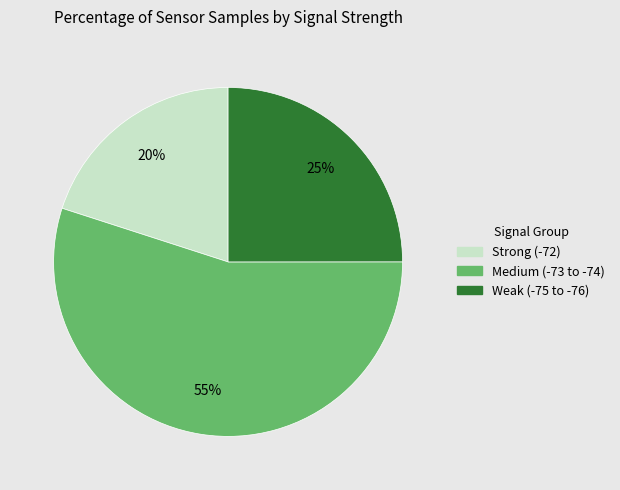

To the nearest percent, what is the average slice percentage?

33%